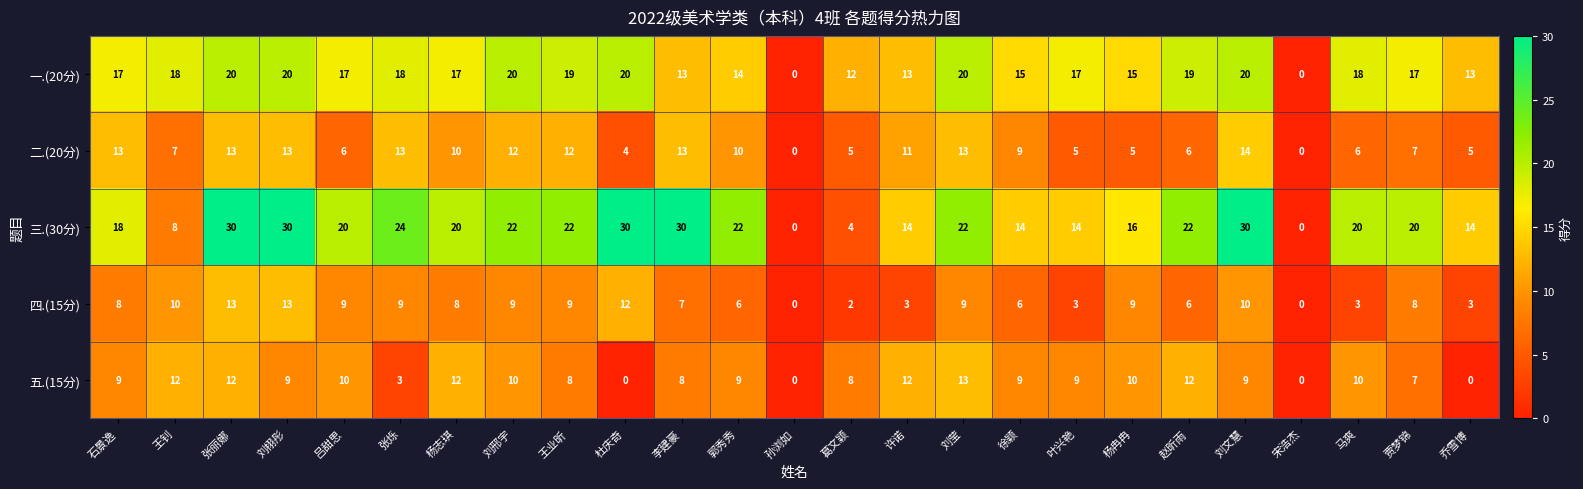

What is the difference between the second highest and minimum values in the 五.(15分) series?

12